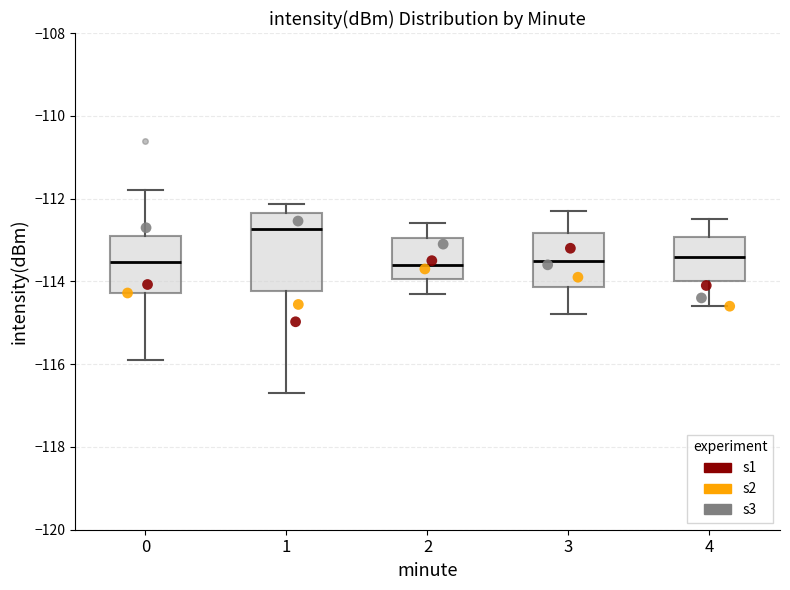

Reading left to right, read every box against the y-axis: the position of its median line, the range the box covers, and the ends of its whiskers. The values are not printed on the chart, so give them approximately, as read against the axis.

0: median -113.6, box -114.2 to -113.0, whiskers -115.8 to -111.8
1: median -112.8, box -114.2 to -112.4, whiskers -116.8 to -112.2
2: median -113.6, box -114.0 to -113.0, whiskers -114.2 to -112.6
3: median -113.4, box -114.2 to -112.8, whiskers -114.8 to -112.2
4: median -113.4, box -114.0 to -113.0, whiskers -114.6 to -112.4